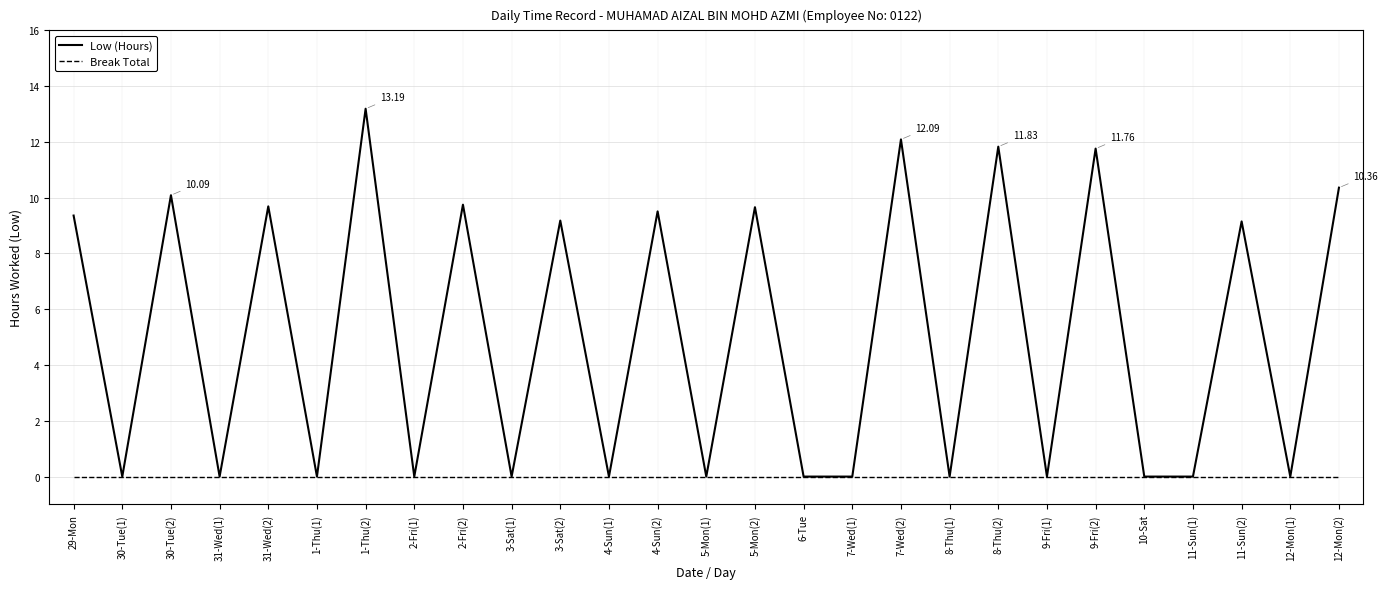

List the series in order of their overall mean, highest first.

Low (Hours), Break Total